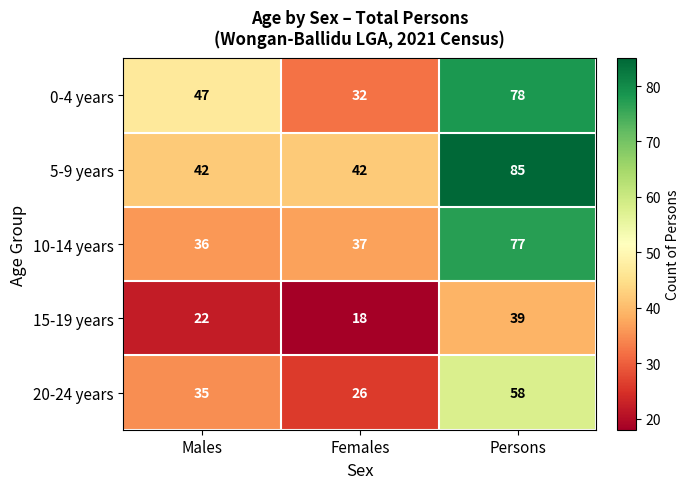

The value of 15-19 years at Persons is 57. True or false?

False